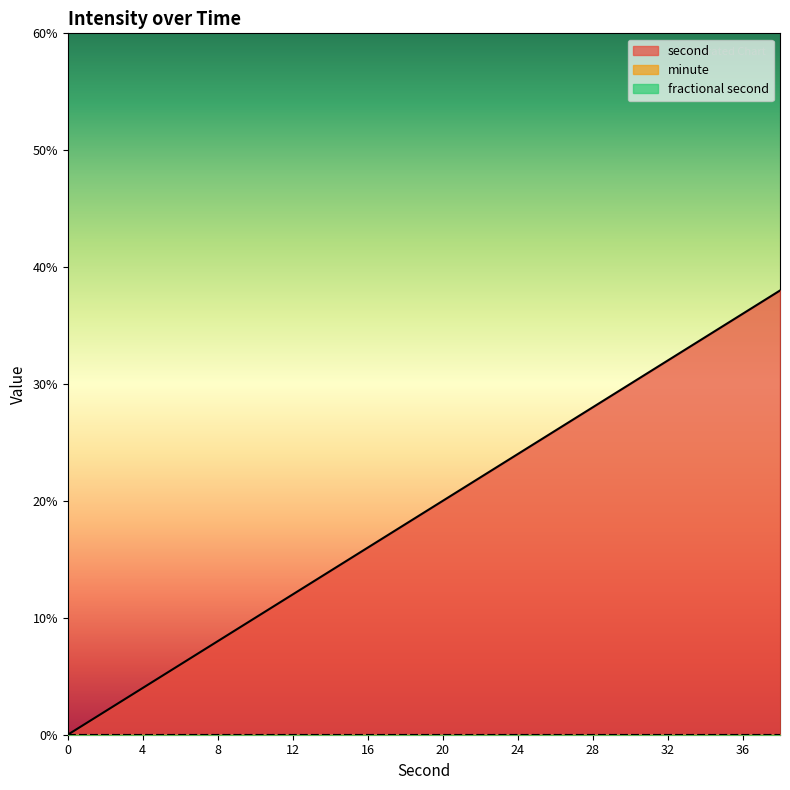

Reading right to left, transcribe all the data shown in this chart.

second: 38=38	36=36	34=34	32=32	30=30	28=28	26=26	24=24	22=22	20=20	18=18	16=16	14=14	12=12	10=10	8=8	6=6	4=4	2=2	0=0
minute: 38=0	36=0	34=0	32=0	30=0	28=0	26=0	24=0	22=0	20=0	18=0	16=0	14=0	12=0	10=0	8=0	6=0	4=0	2=0	0=0
fractional second: 38=0	36=0	34=0	32=0	30=0	28=0	26=0	24=0	22=0	20=0	18=0	16=0	14=0	12=0	10=0	8=0	6=0	4=0	2=0	0=0